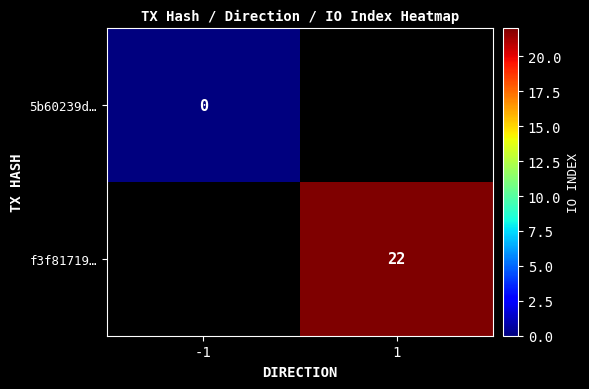

The f3f81719… series shows 10 at 1. True or false?

False